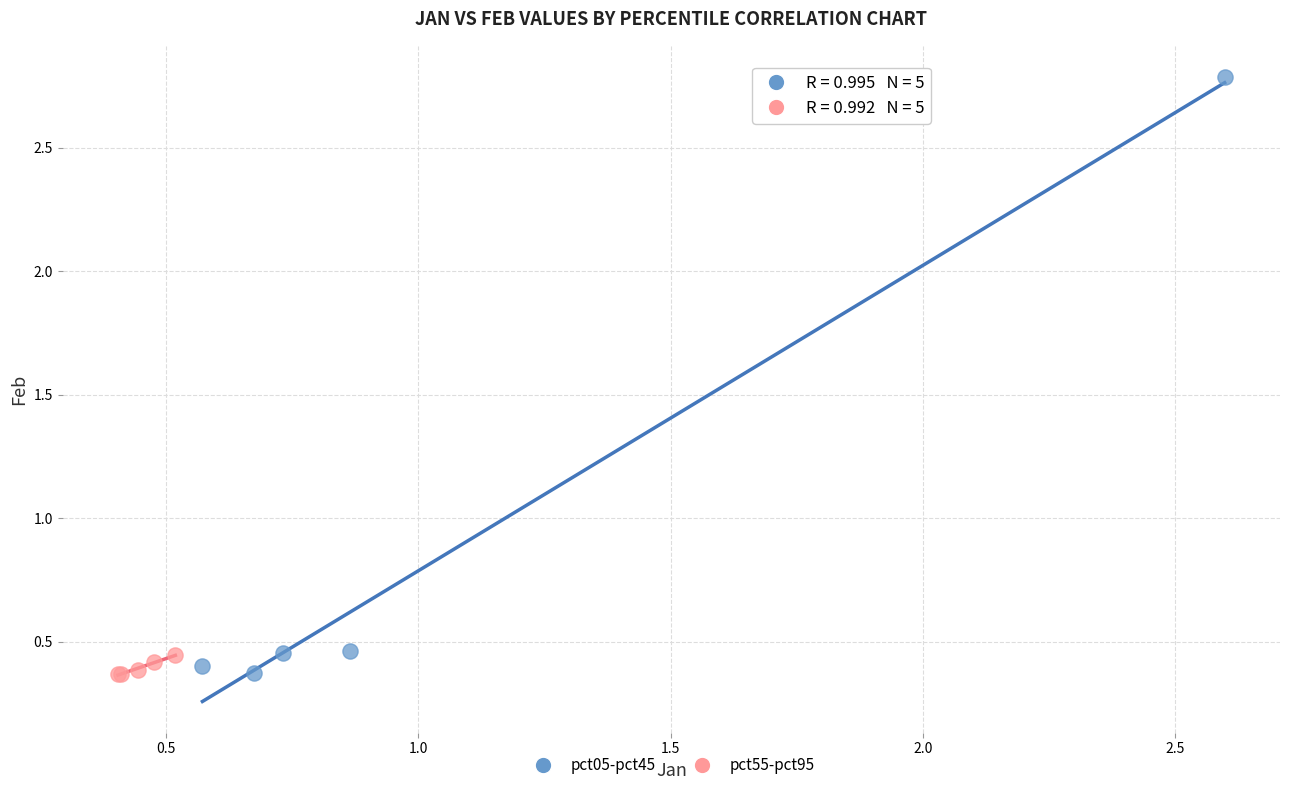

Which series contains the highest Y value?

pct05-pct45